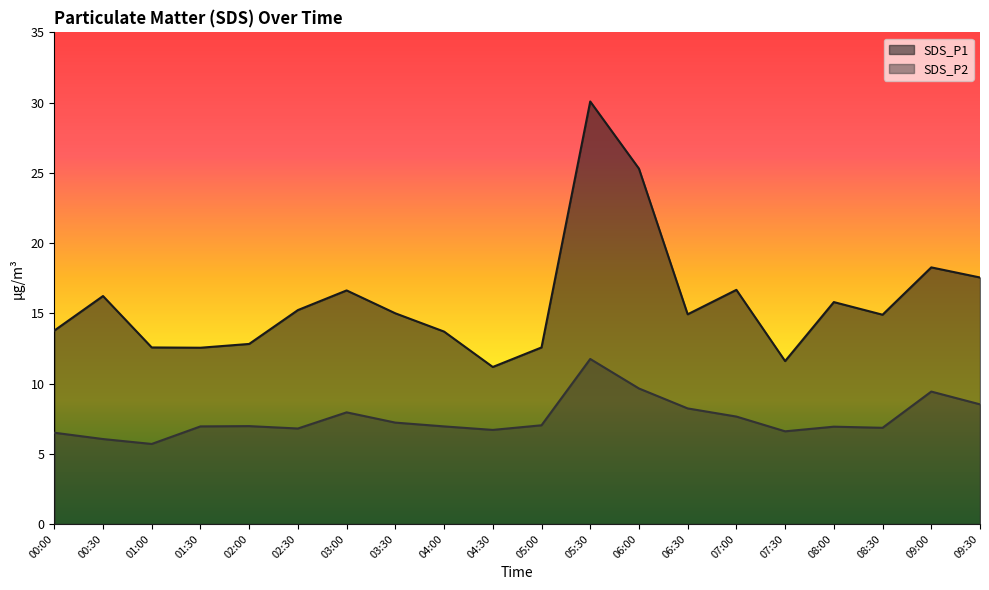

Reading left to right, list all the values displayed in this chart.

SDS_P1: 13.8	16.2	12.6	12.6	12.8	15.2	16.6	15.0	13.7	11.2	12.6	30.1	25.3	14.9	16.7	11.6	15.8	14.9	18.3	17.6
SDS_P2: 6.5	6.0	5.7	7.0	7.0	6.8	8.0	7.2	7.0	6.7	7.0	11.8	9.7	8.2	7.7	6.6	6.9	6.8	9.4	8.5